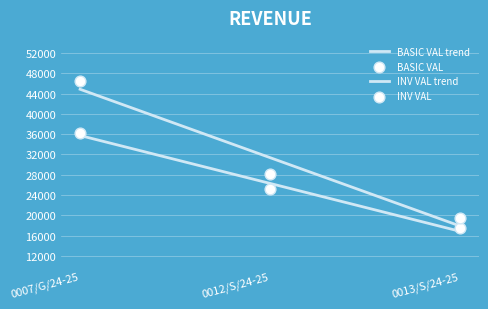

Which series reaches the maximum Y coordinate?

INV VAL